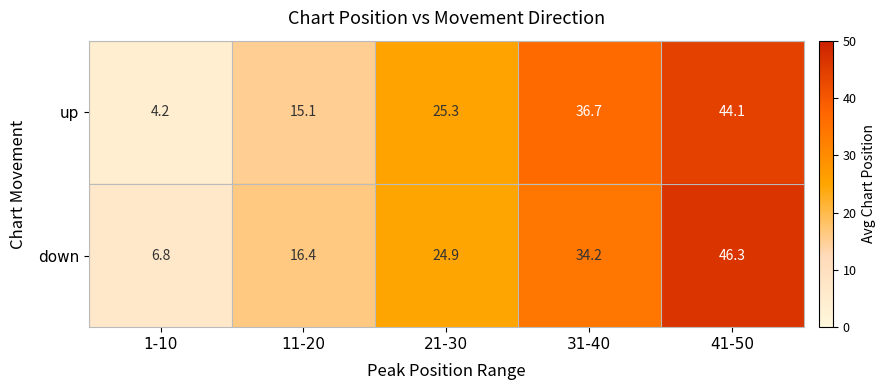

At how many categories does at least one series exceed 6?

5